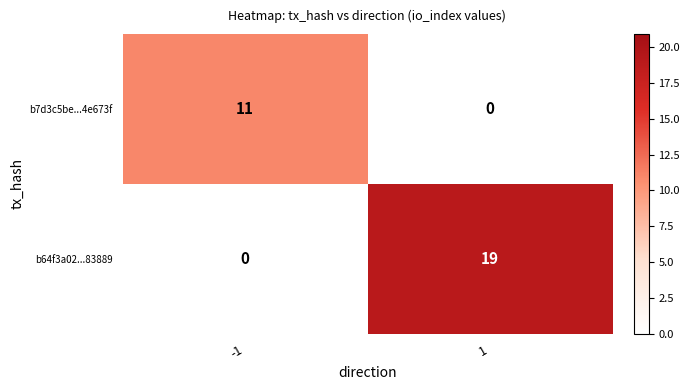

The value of b64f3a02...83889 at 1 is 28. True or false?

False